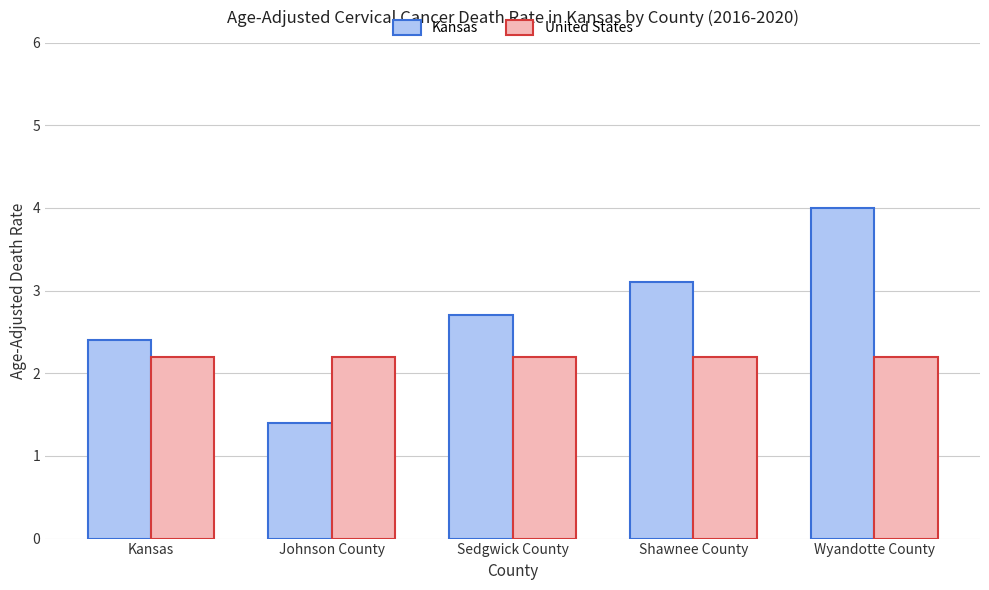

Reading right to left, what are all the values shown in this chart?

Kansas: 4.0	3.1	2.7	1.4	2.4
United States: 2.2	2.2	2.2	2.2	2.2